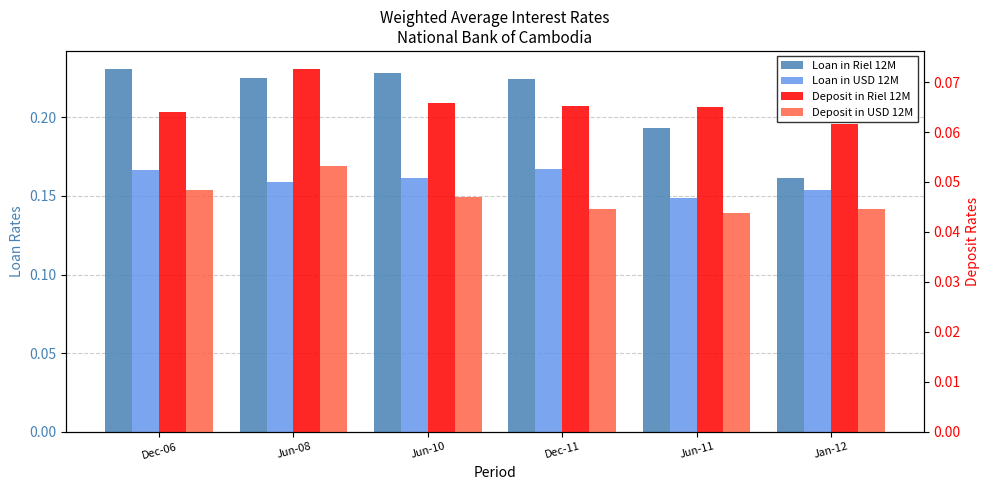

Between Dec-06 and Jun-10, which is larger?

Dec-06